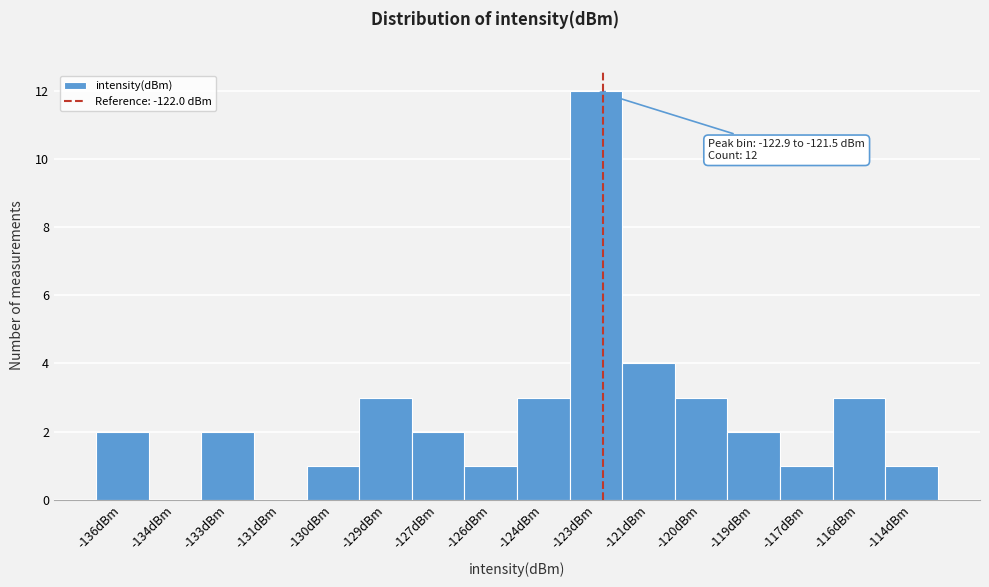

Reading right to left, what are all the values shown in this chart?

-114dBm=1	-116dBm=3	-117dBm=1	-119dBm=2	-120dBm=3	-121dBm=4	-123dBm=12	-124dBm=3	-126dBm=1	-127dBm=2	-129dBm=3	-130dBm=1	-131dBm=0	-133dBm=2	-134dBm=0	-136dBm=2